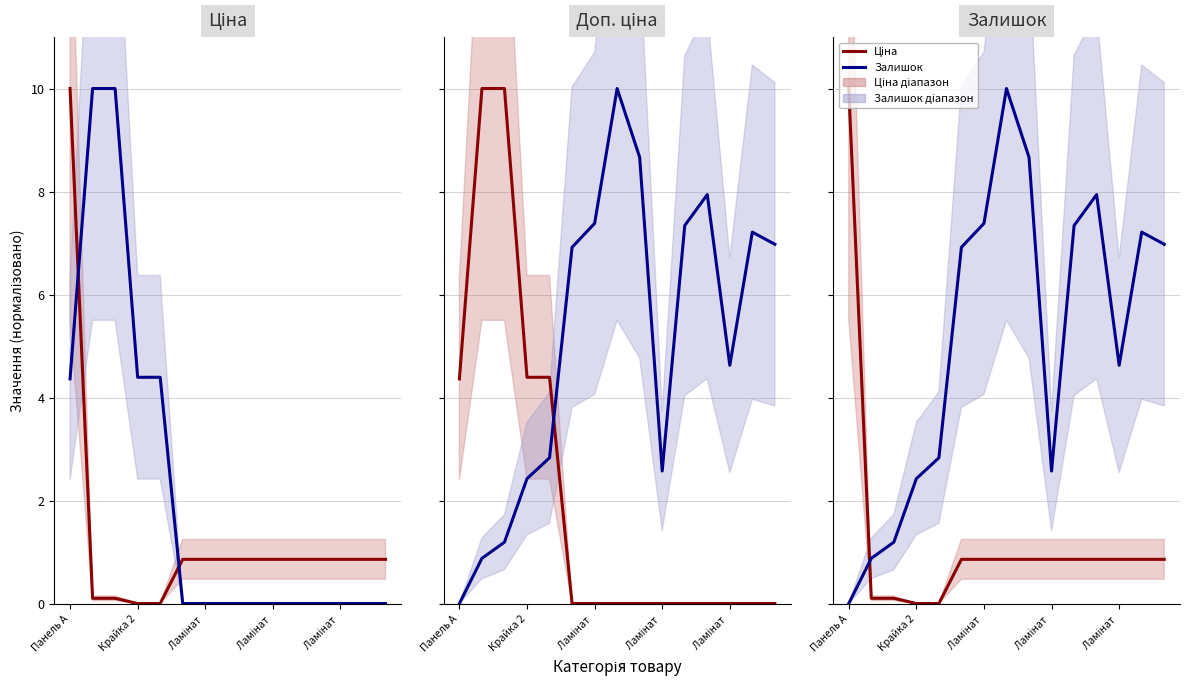

True or false: Ціна has a value of 0.0 at Ламінат .

True